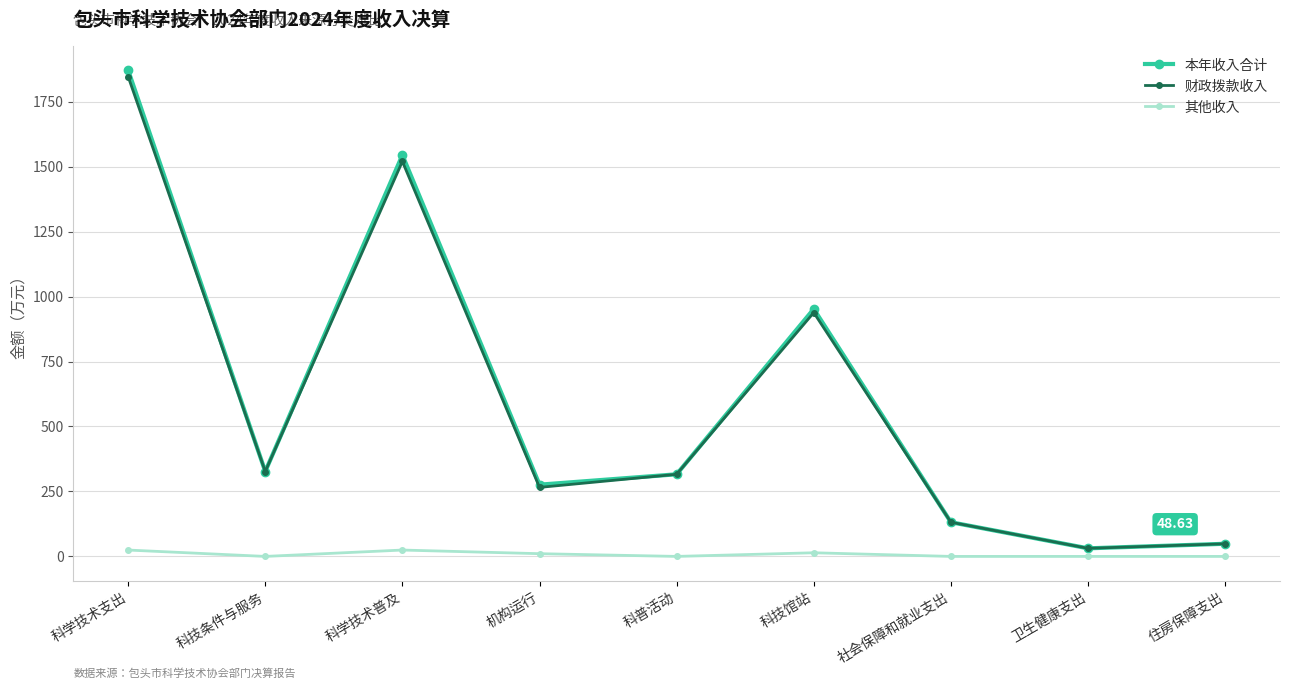

What are all the series names shown in the legend?

本年收入合计, 财政拨款收入, 其他收入